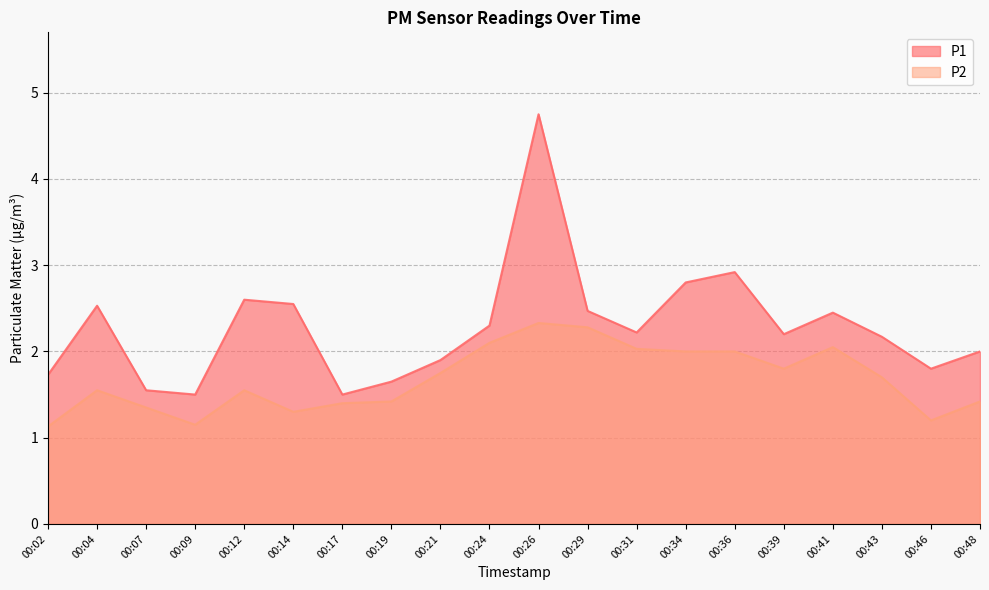

Which series has the largest total across all categories?

P1